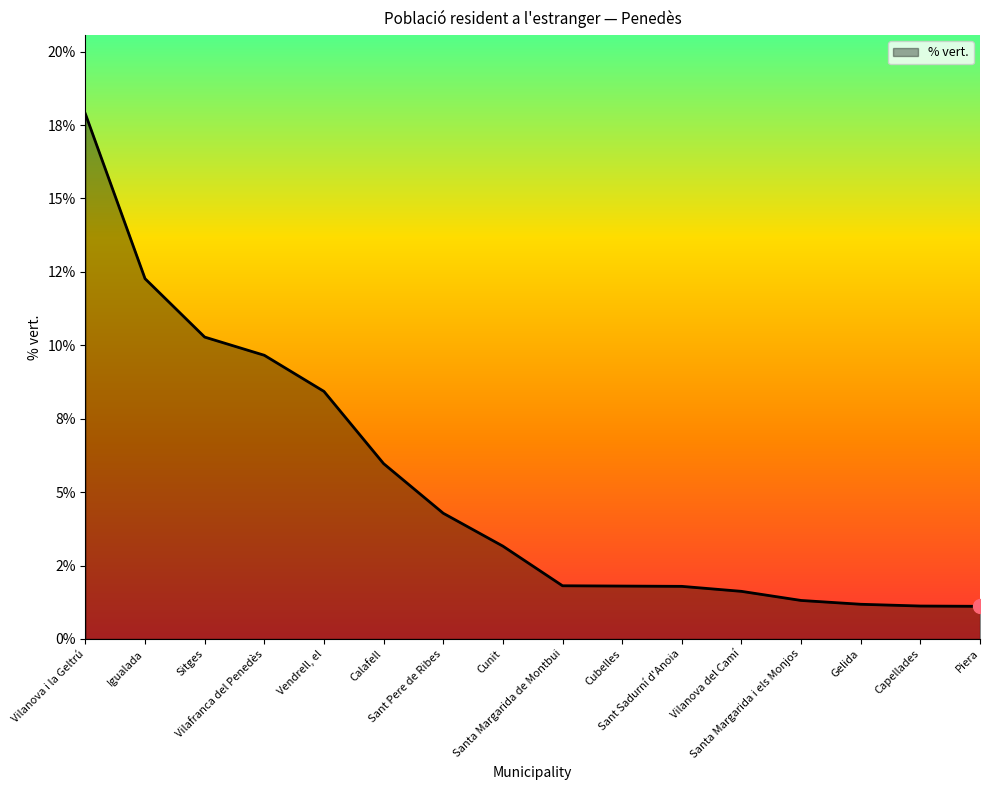

Between Vilafranca del Penedès and Vilanova del Camí, which is larger?

Vilafranca del Penedès